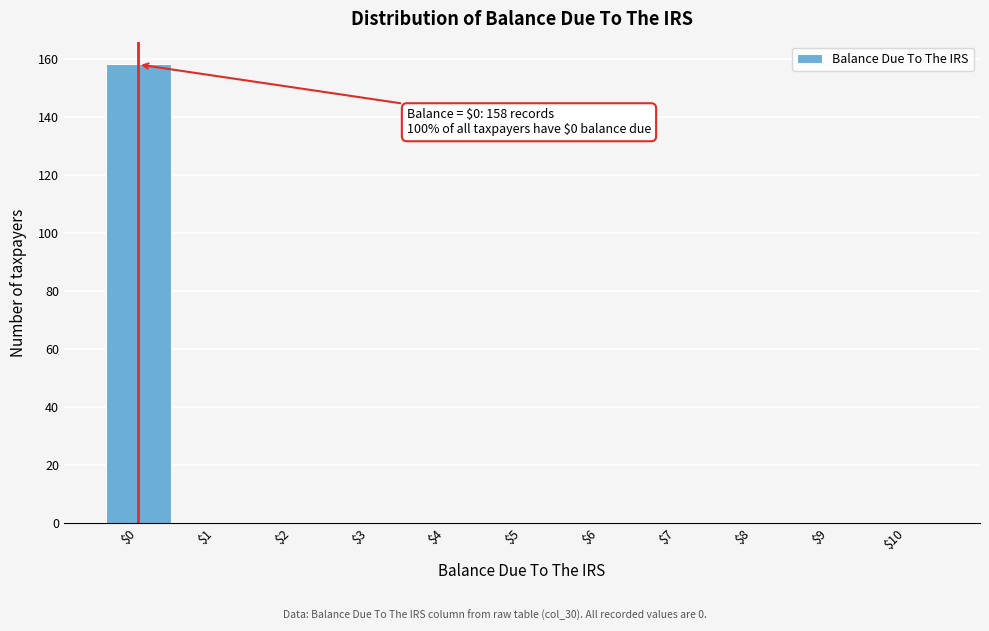

Over which range of the x-axis is the bar tallest?

-0.5 to 0.5